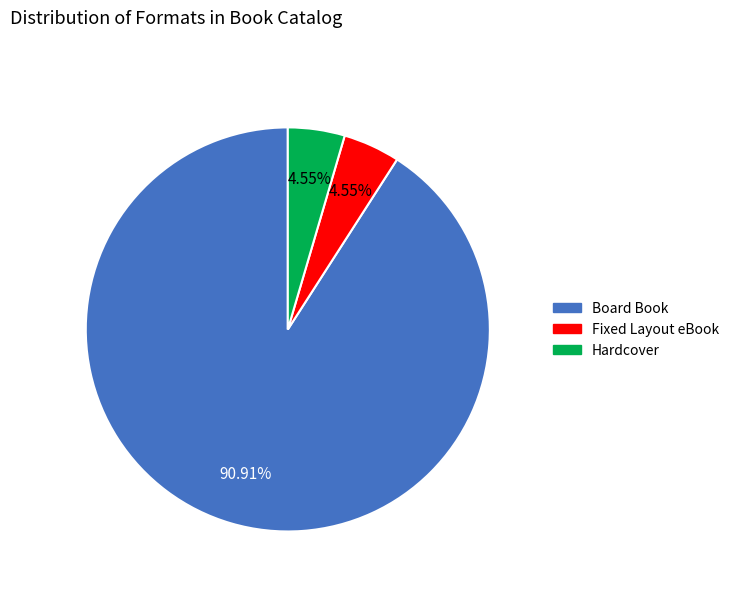

How many slices are in this pie chart?

3